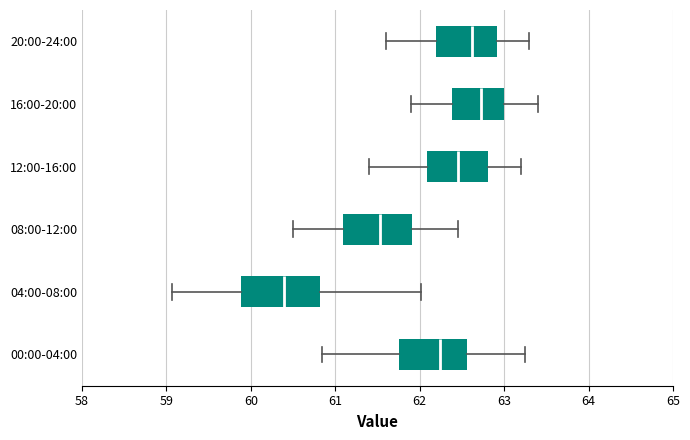

Comparing the boxes themselves (not the whiskers), which one is the widest?

04:00-08:00